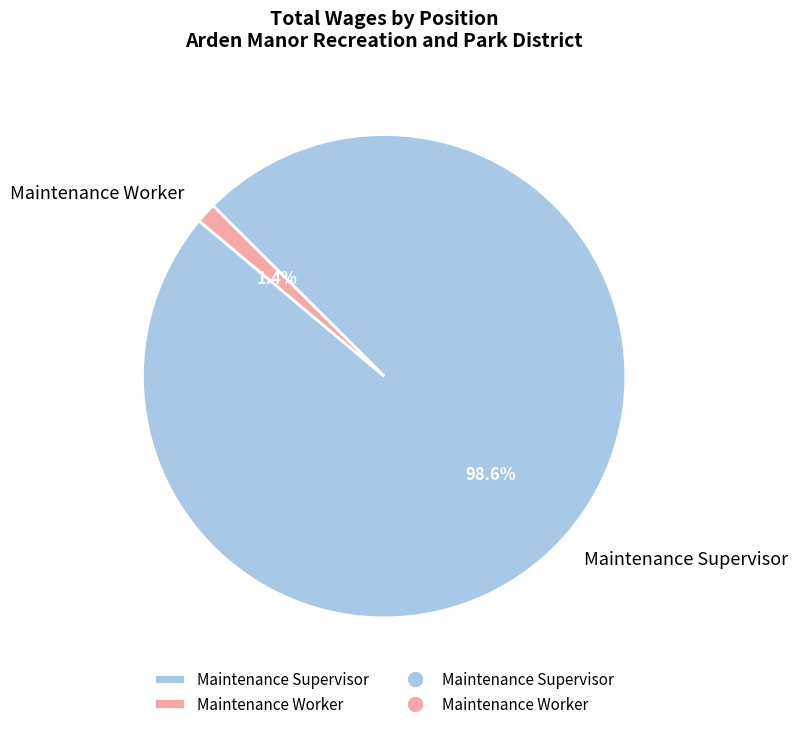

Is the sum of Maintenance Worker and Maintenance Supervisor greater than half?

Yes